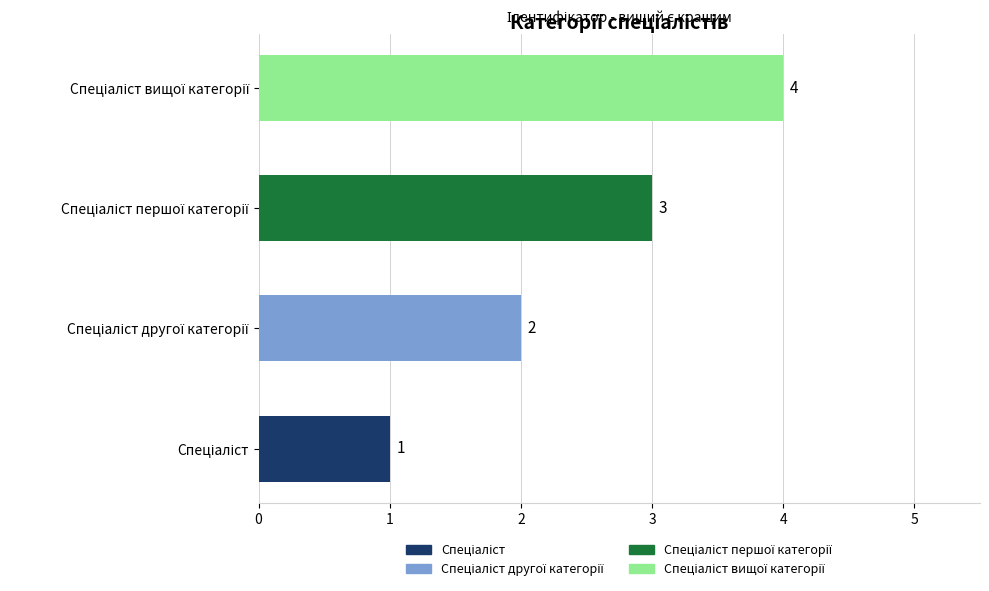

What is the smallest value displayed?

1